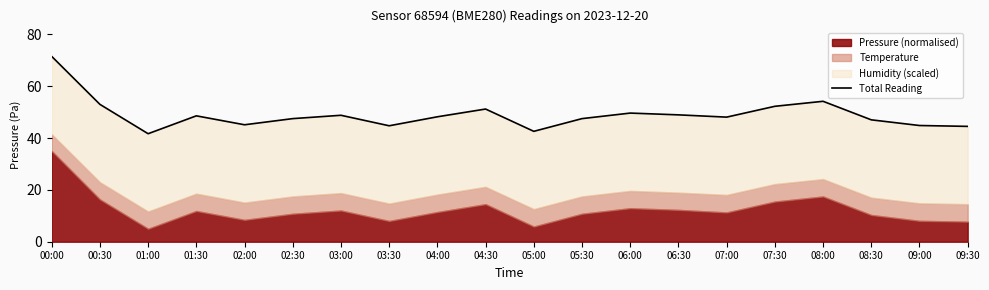

What is the sum of the values at 02:00 and 04:00?

93.3